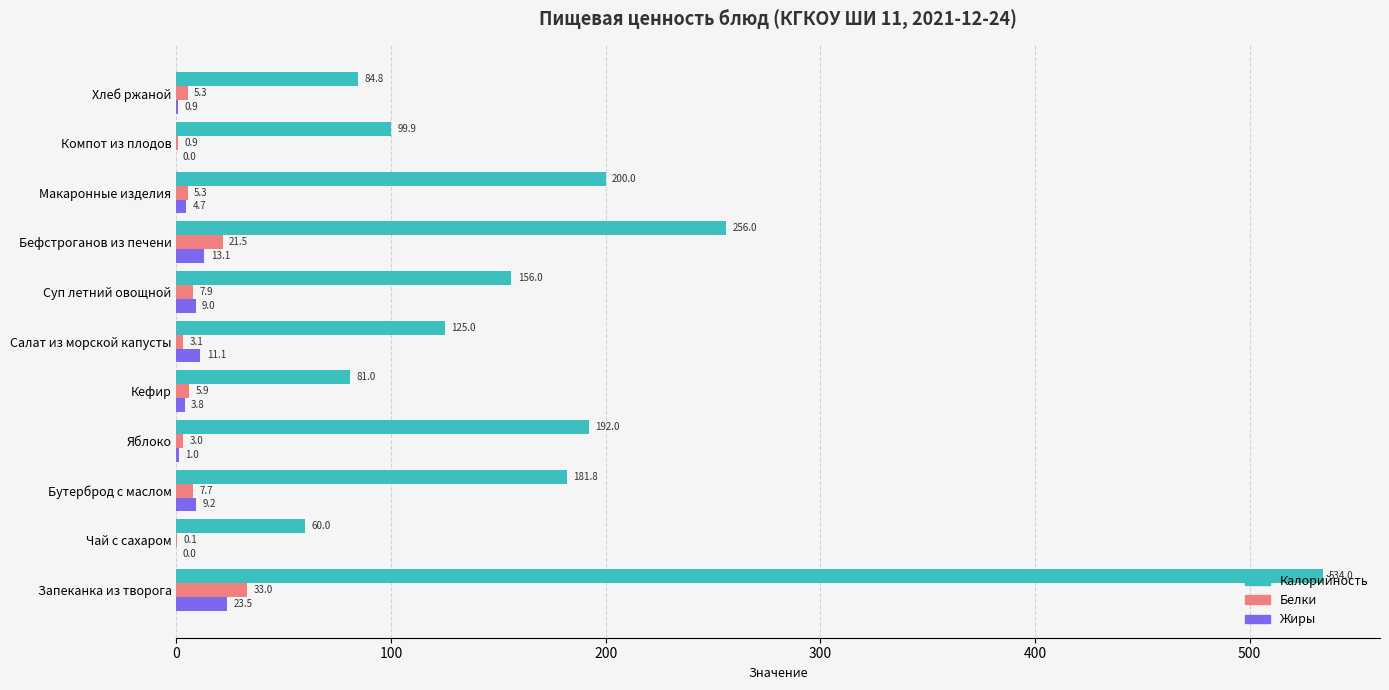

Is it true that Жиры equals 23.5 at Запеканка из творога?

True